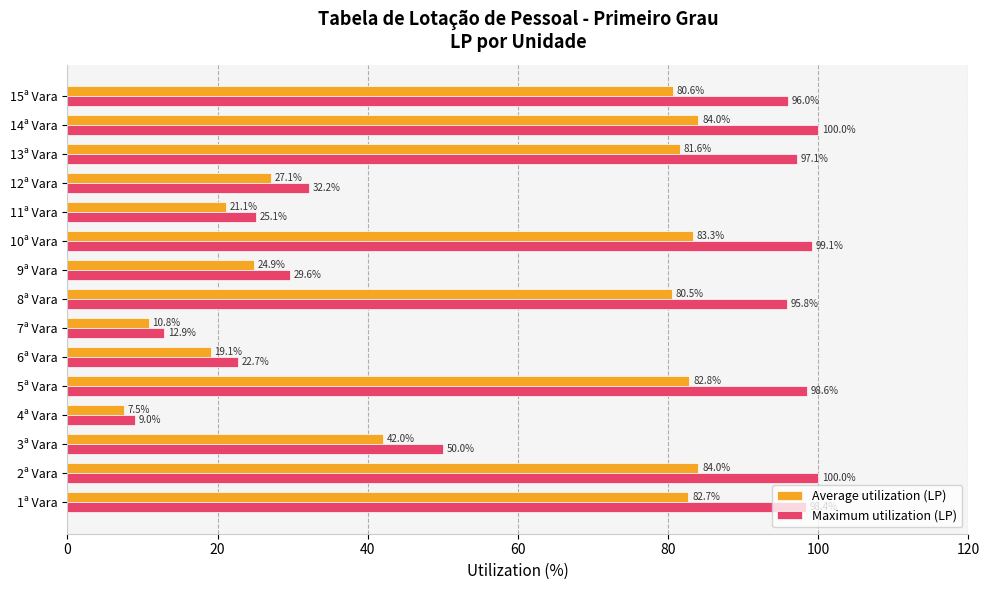

True or false: Average utilization (LP) has a value of 19.1 at 6ª Vara.

True